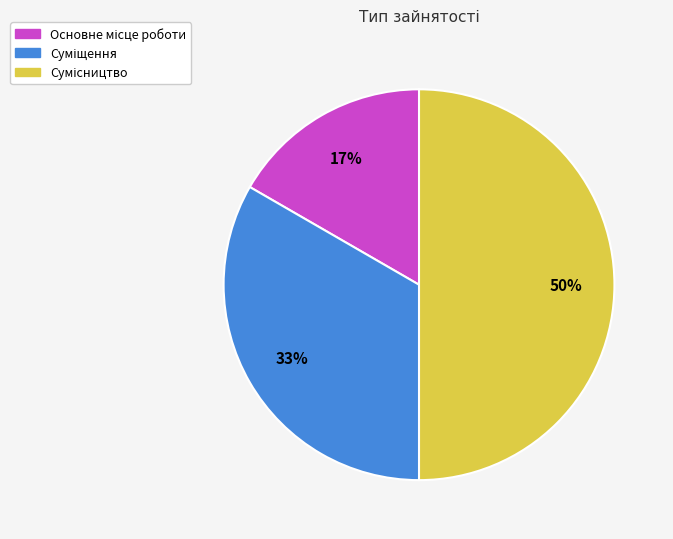

Count the number of slices in the pie.

3